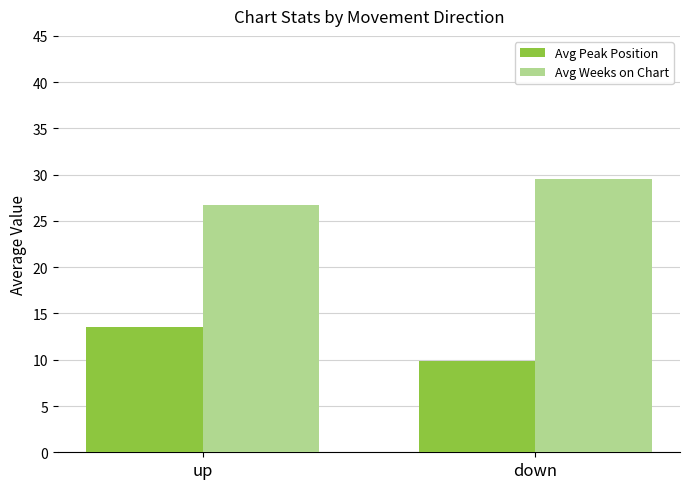

What is the average value of the Avg Weeks on Chart series?

28.1